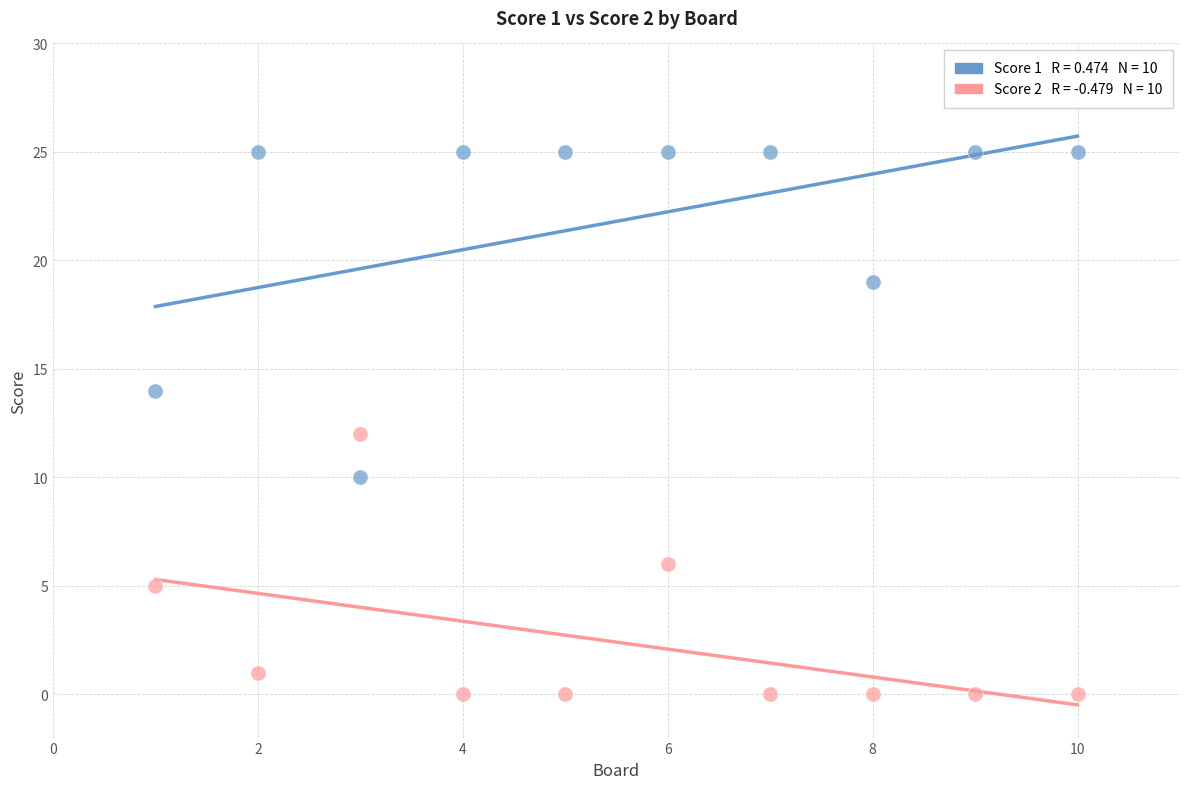

Across all data points, what is the range of X values (max minus min)?

9